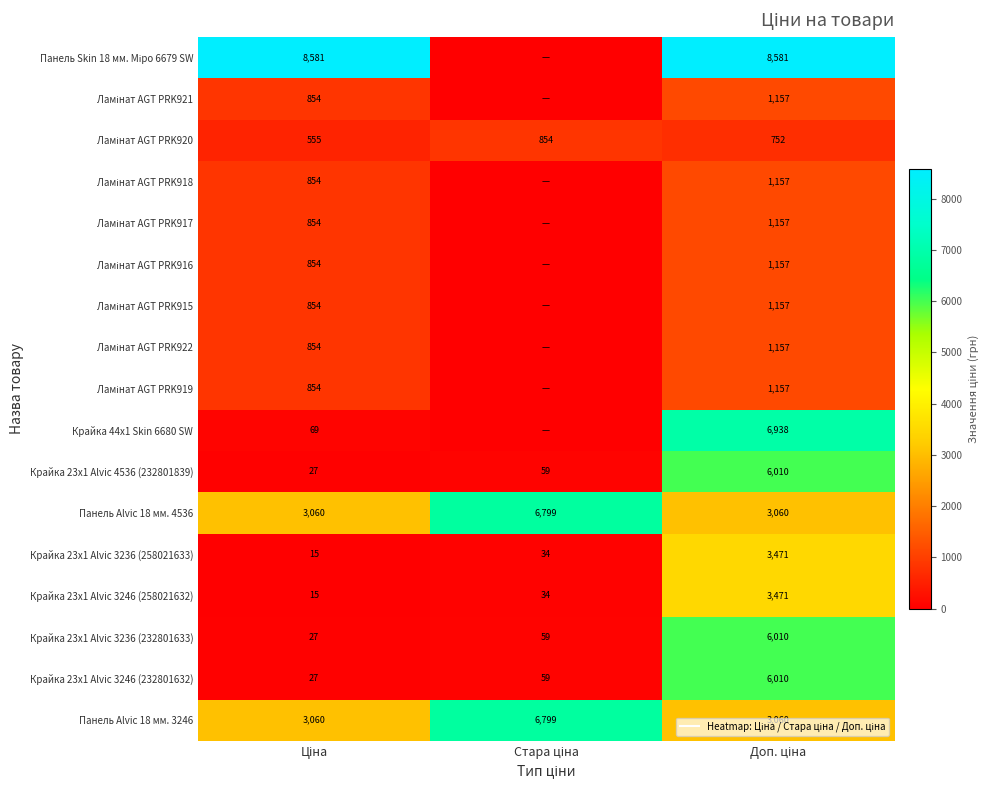

At which label is Крайка 23x1 Alvic 3246 (232801632) closest to 3018?

Стара ціна